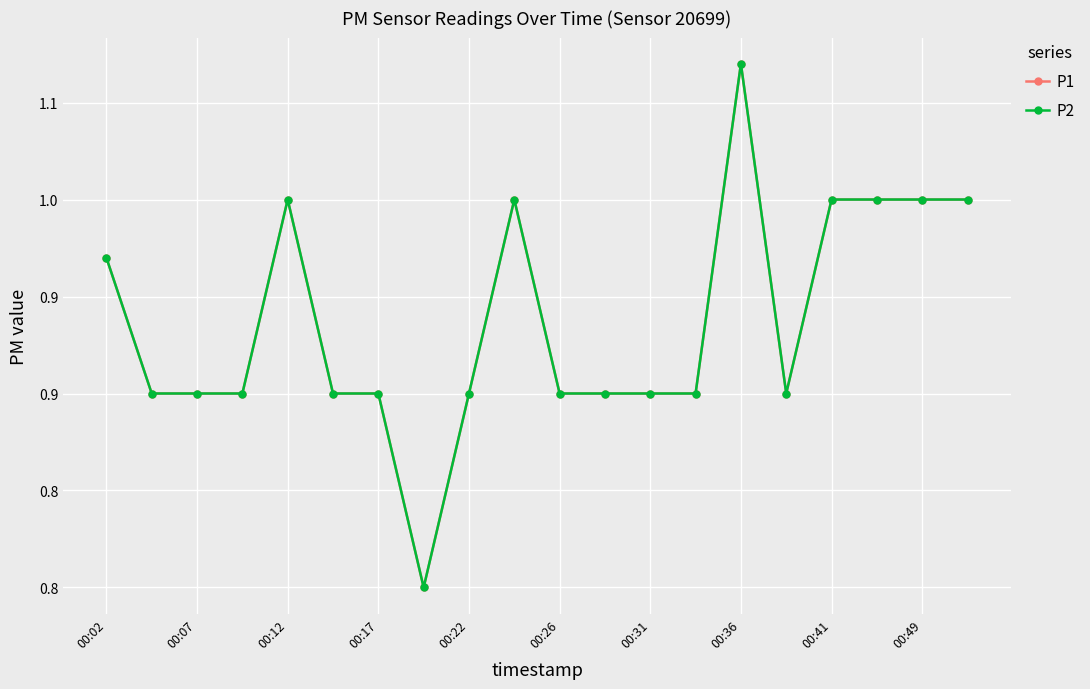

True or false: P2 and P1 intersect in this chart.

False